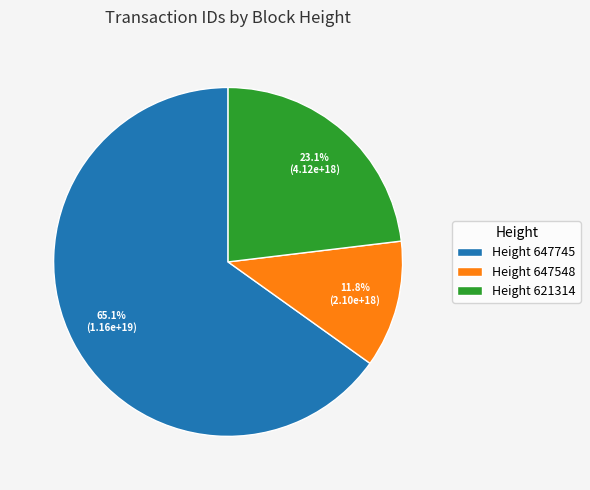

How many slices are in this pie chart?

3